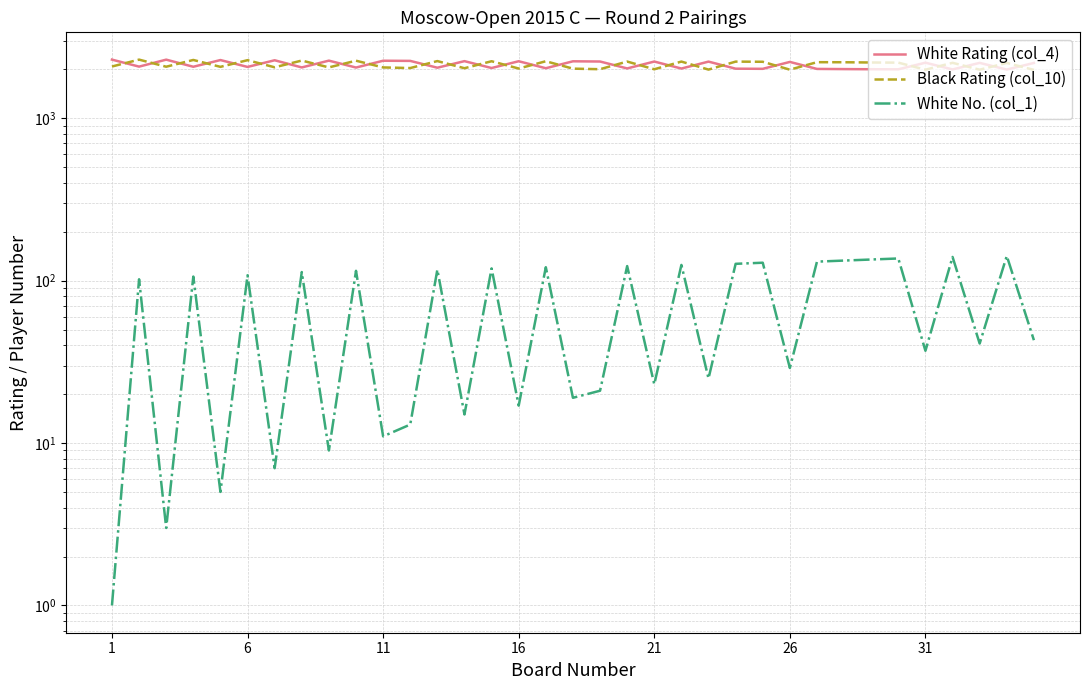

Rank the series at 6 from highest to lowest value.

Black Rating (col_10), White Rating (col_4), White No. (col_1)